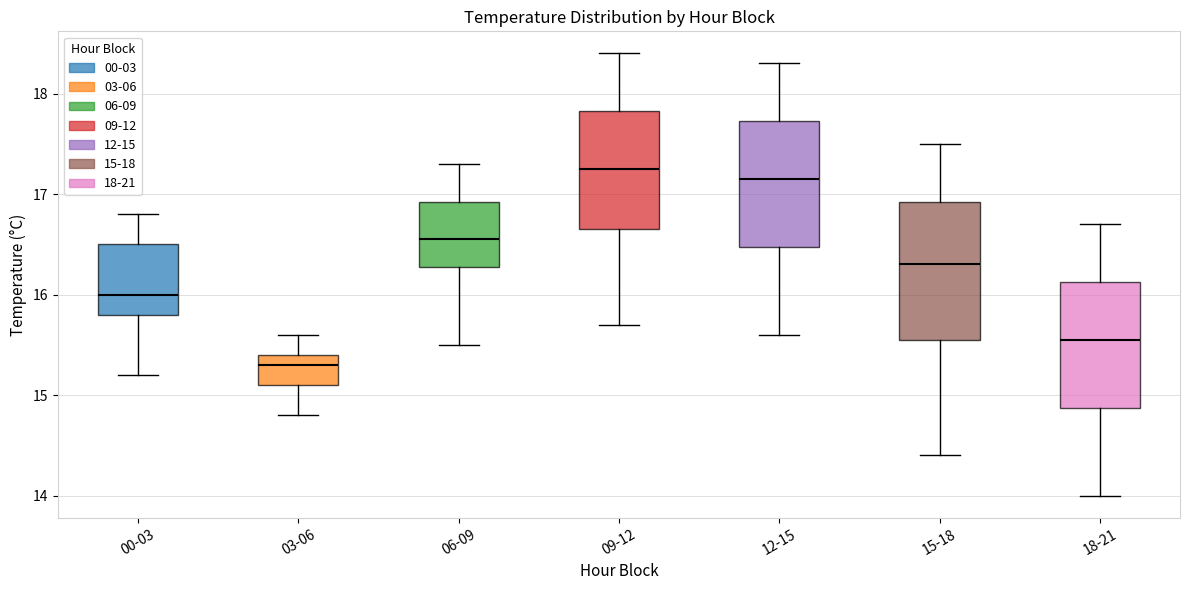

Where is the upper edge of the box for 18-21 on the y-axis? The values are not printed on the chart, so give them approximately, as read against the axis.

16.1